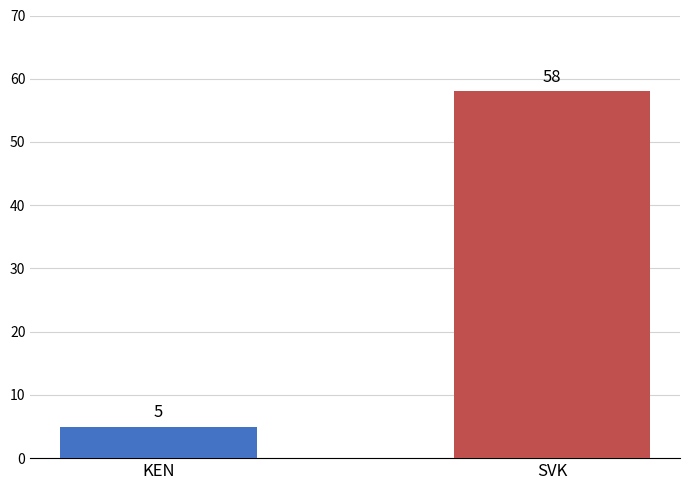

What is the label of the 2nd bar from the right?

KEN